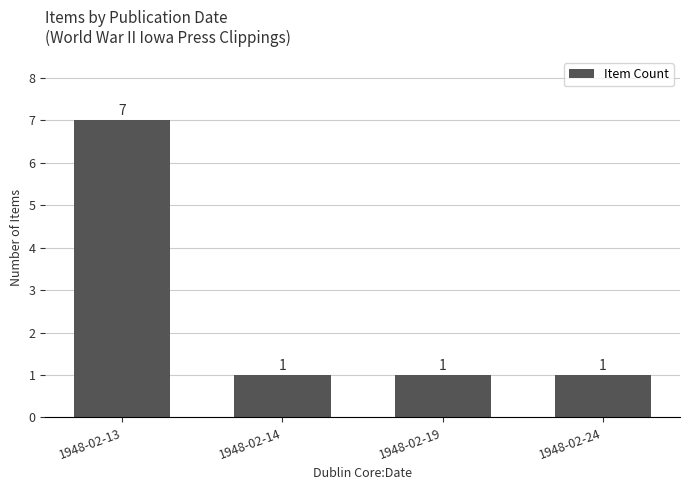

Reading left to right, extract all data points from this chart.

1948-02-13=7	1948-02-14=1	1948-02-19=1	1948-02-24=1